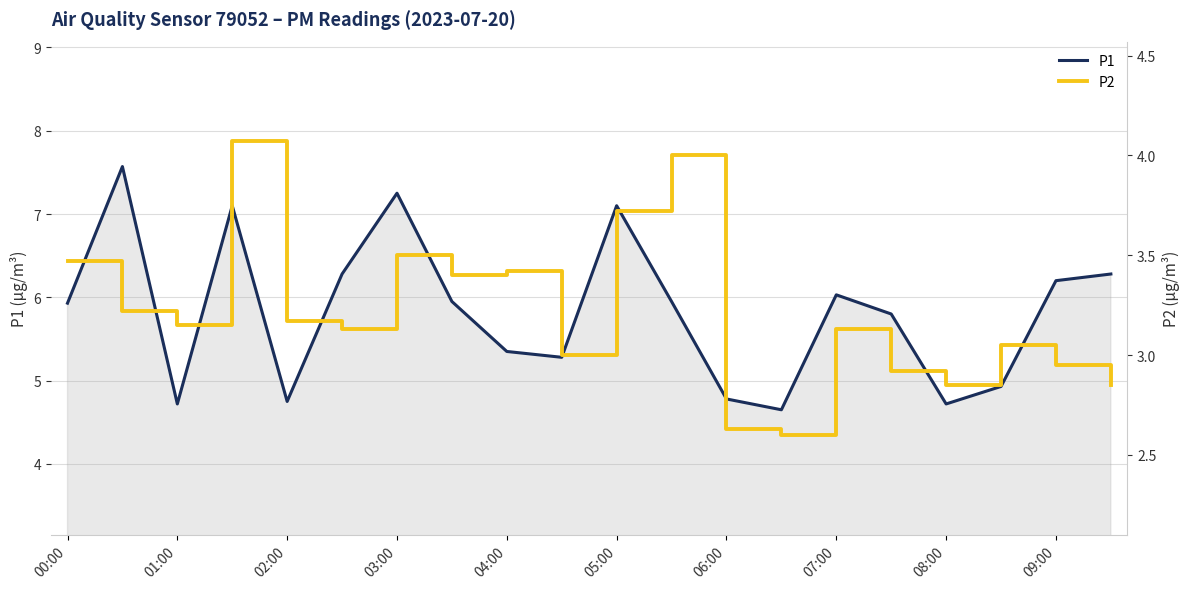

Rank the series by their average value, from highest to lowest.

P1, P2